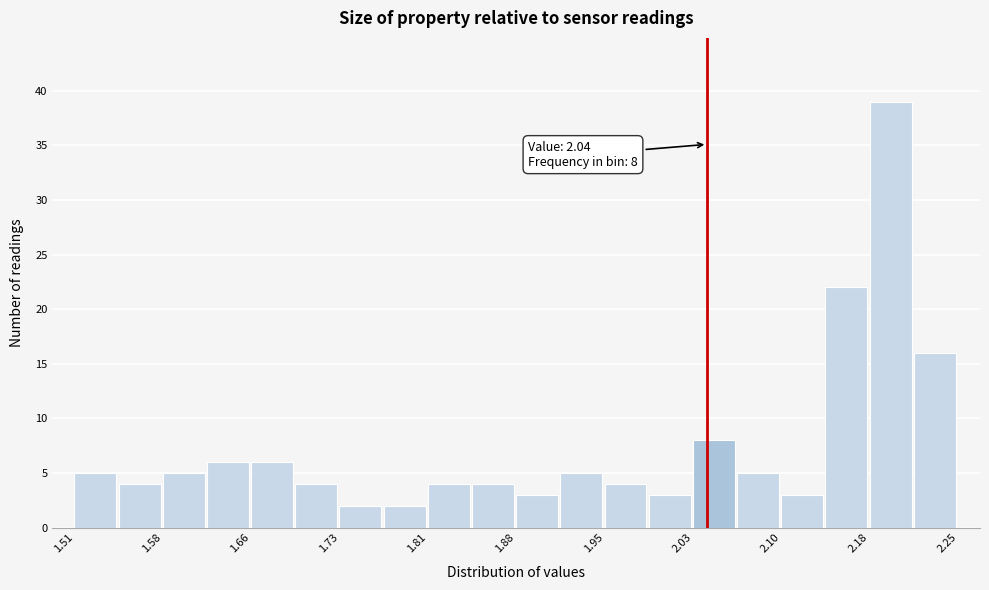

Read against the x-axis, roughly where is the centre of the tallest bar?

2.19